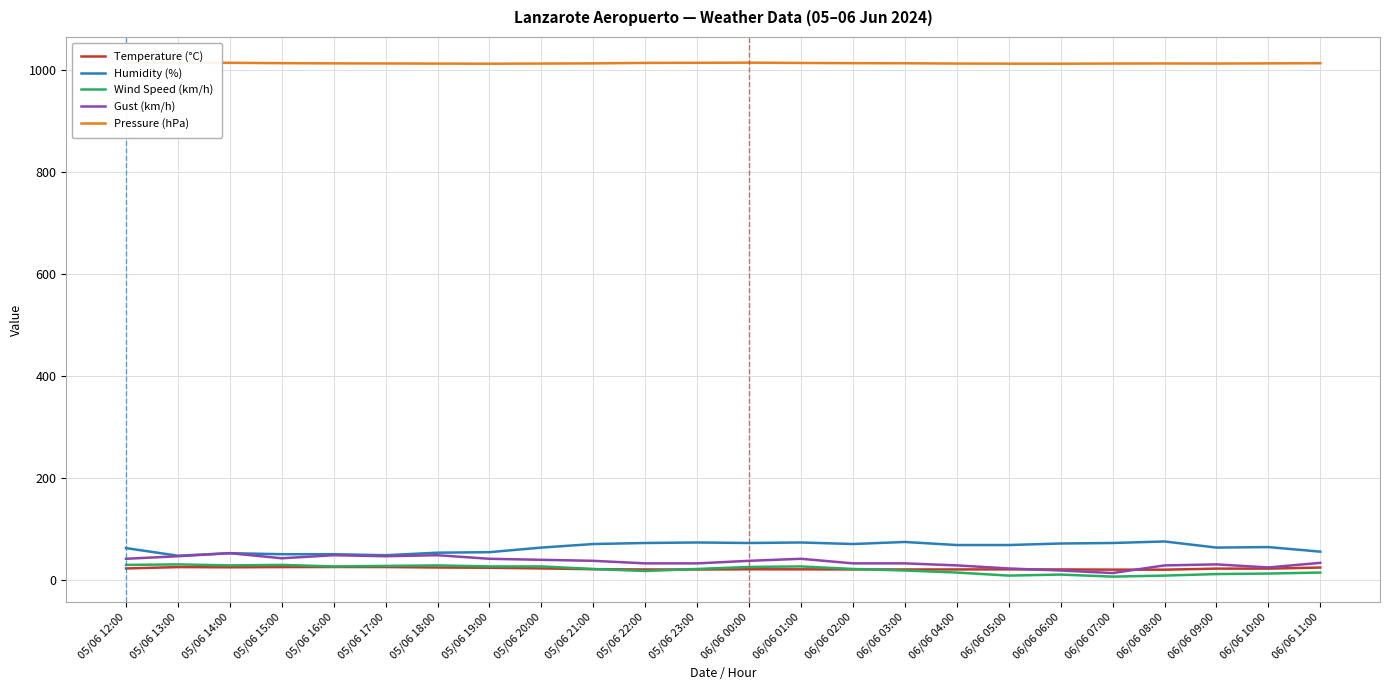

True or false: Pressure (hPa) and Temperature (°C) intersect in this chart.

False